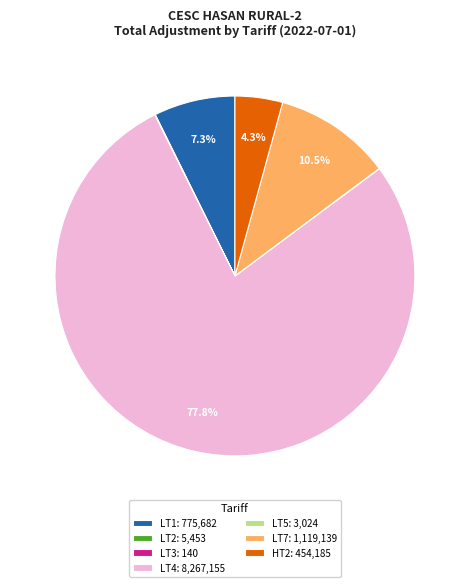

Which has a higher value, LT4: 8,267,155 or LT7: 1,119,139?

LT4: 8,267,155